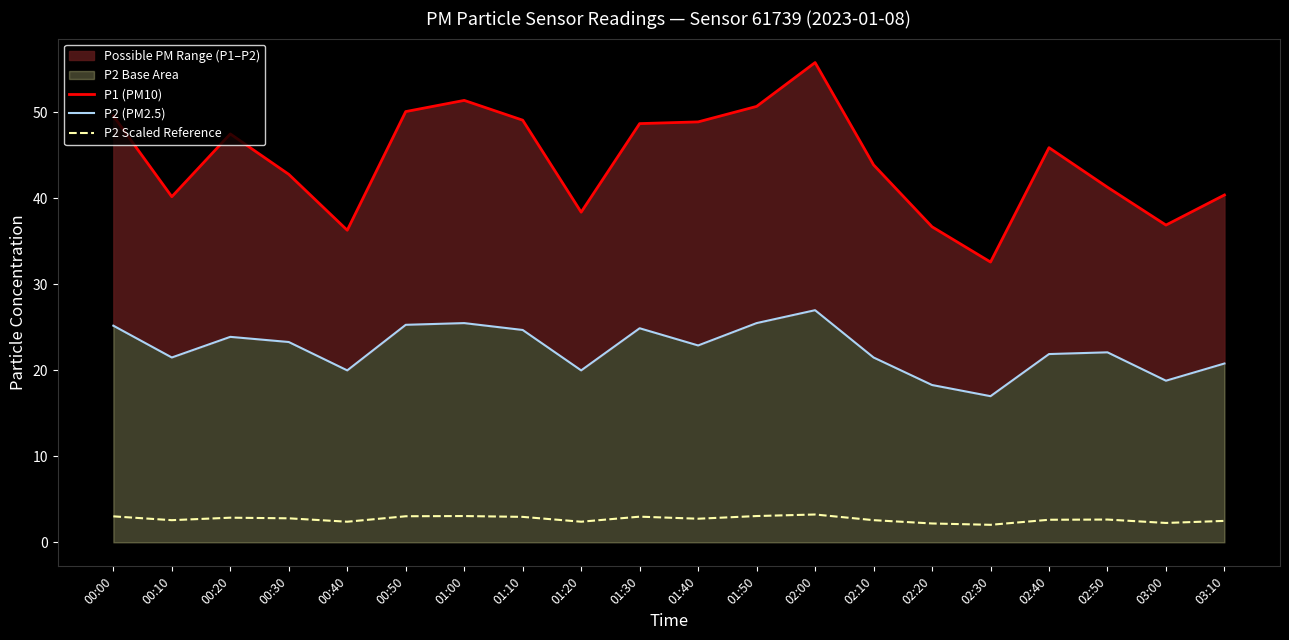

The value of P2 Scaled Reference at 01:20 is 4.3. True or false?

False